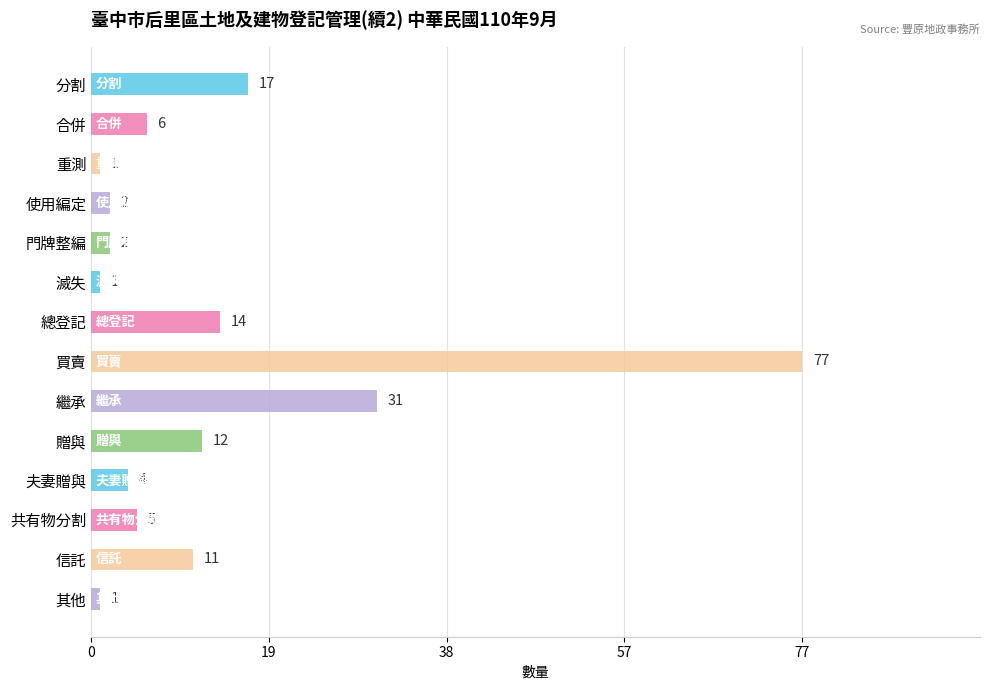

Which category has the highest value across all series?

買賣